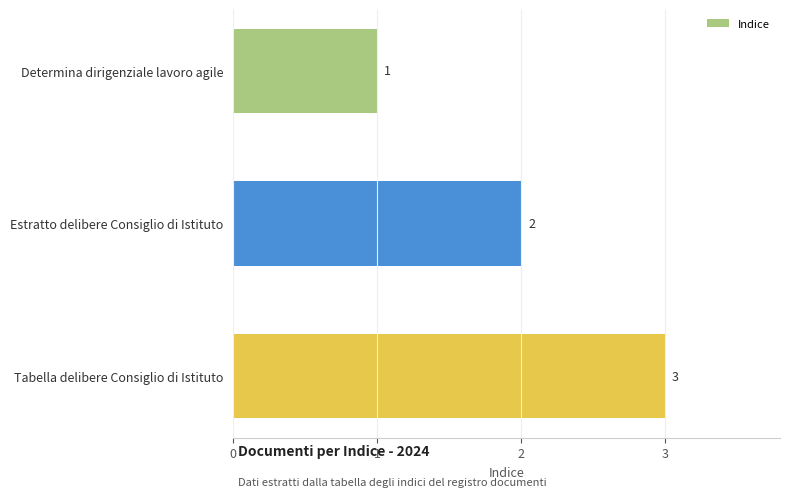

What is the value of the 3rd bar from the top?

3